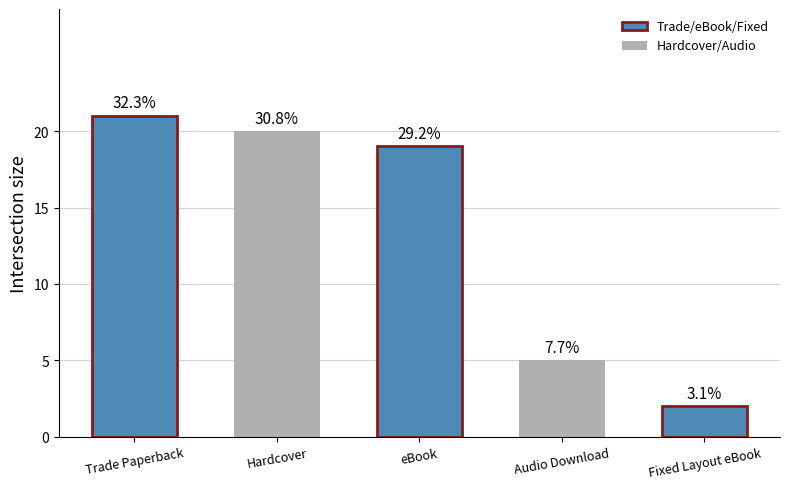

How many bars are there in total?

5